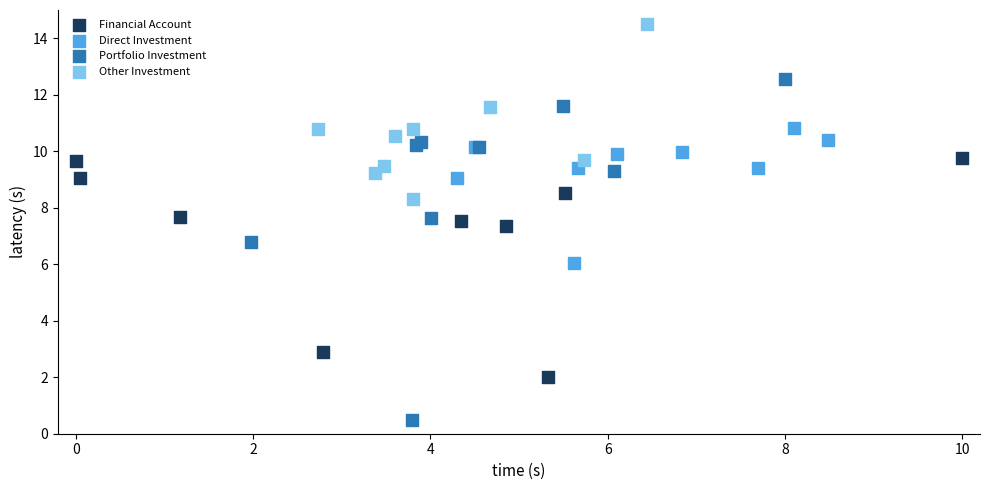

Which series has the largest Y range (max minus min)?

Portfolio Investment